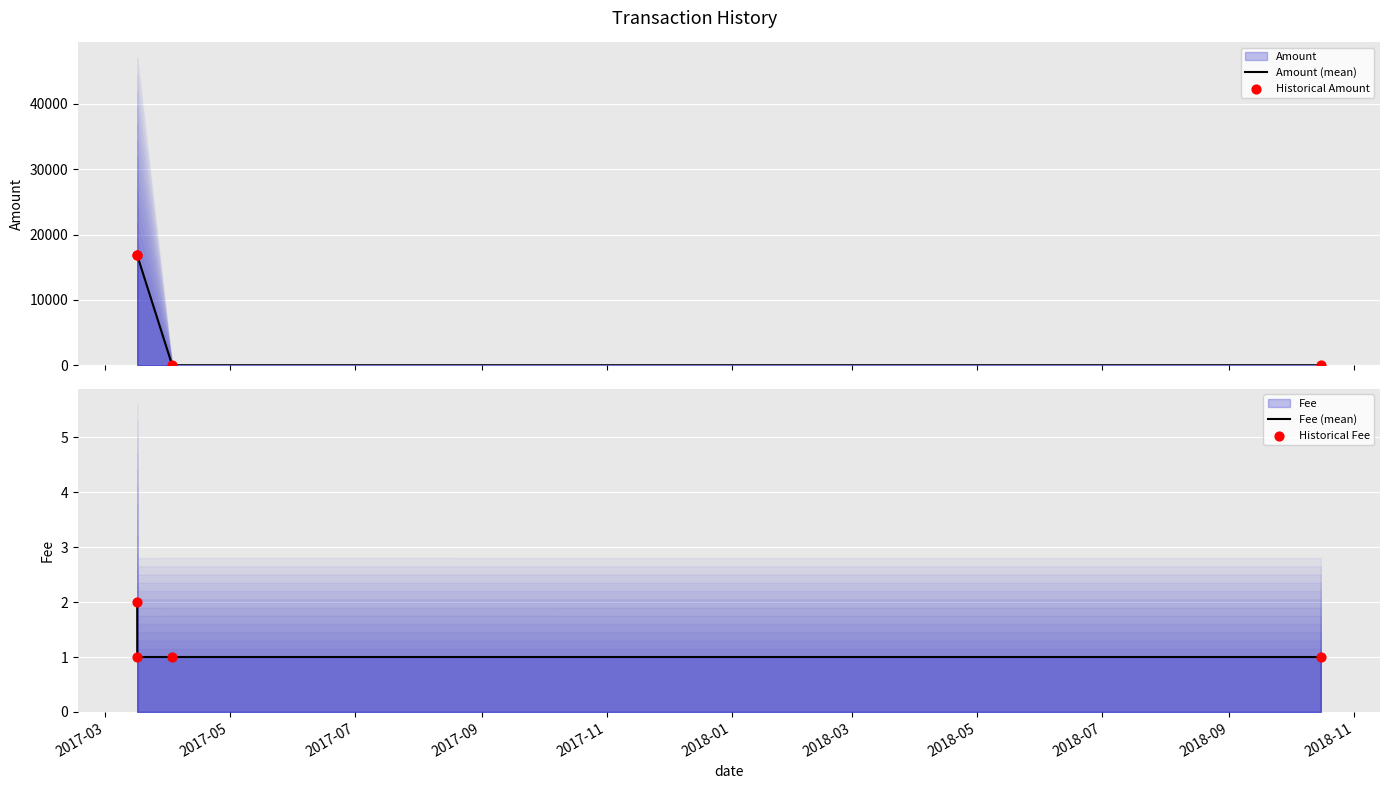

Which series has the widest spread of Y values?

Amount (mean)